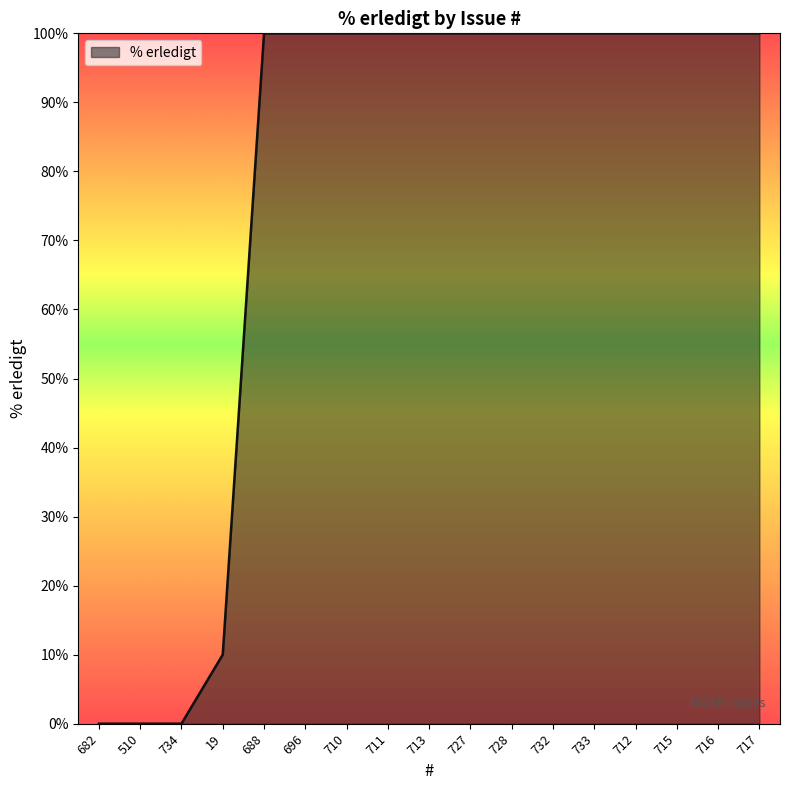

What value does the data have at 19?

10